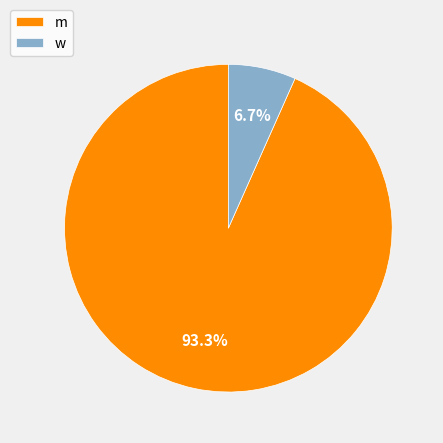

Is w the majority of the pie?

No